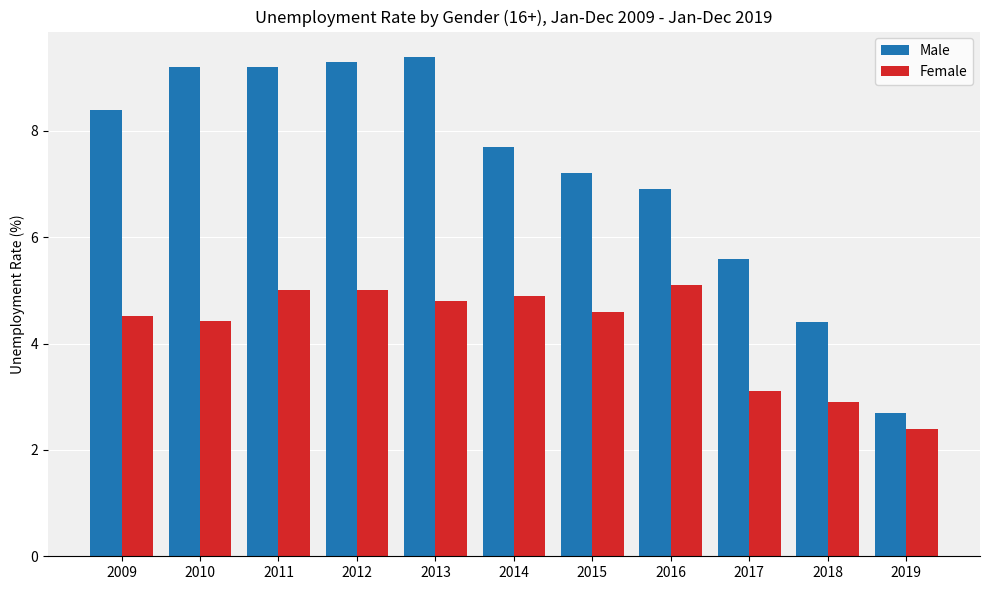

What is the total value across all series at 2012?

14.3